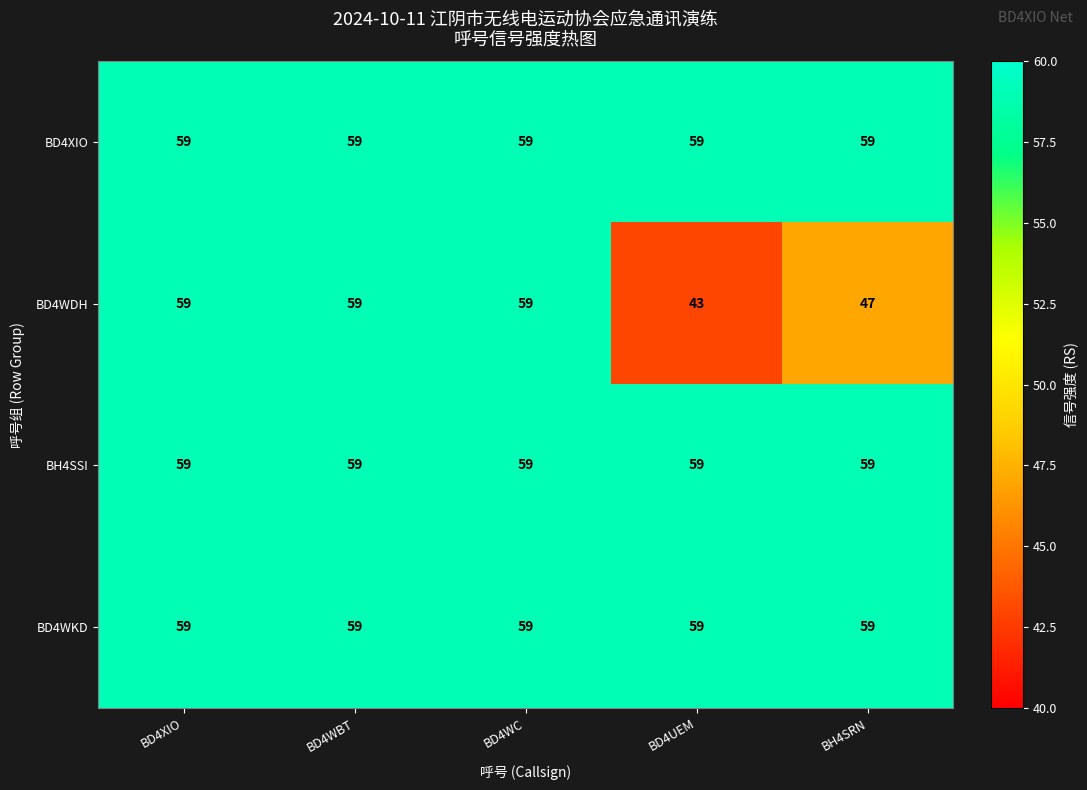

What is the sum of the BD4WKD values at BD4WC and BD4XIO?

118